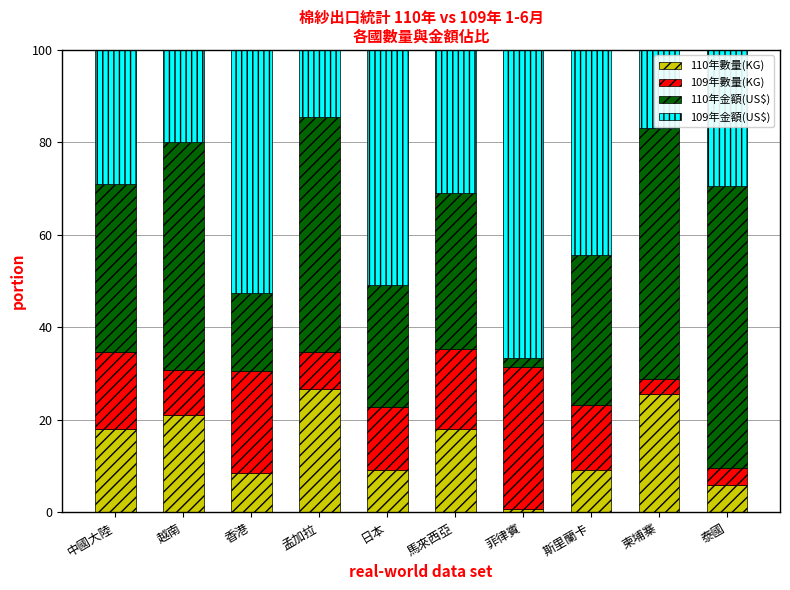

What is the total value across all series at 泰國?

100.0